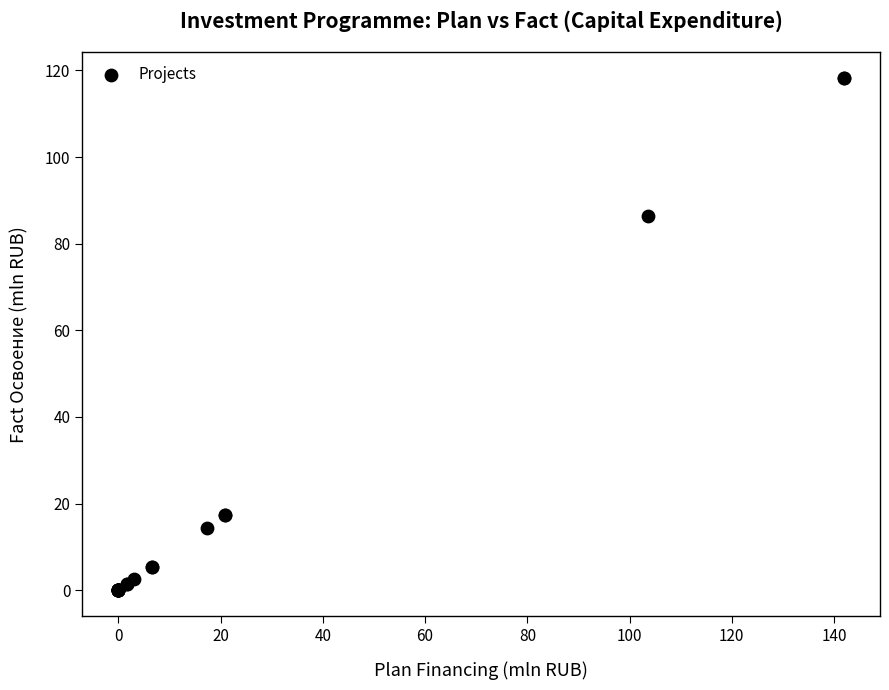

What Y value in the scatter plot is closest to 59?

86.3